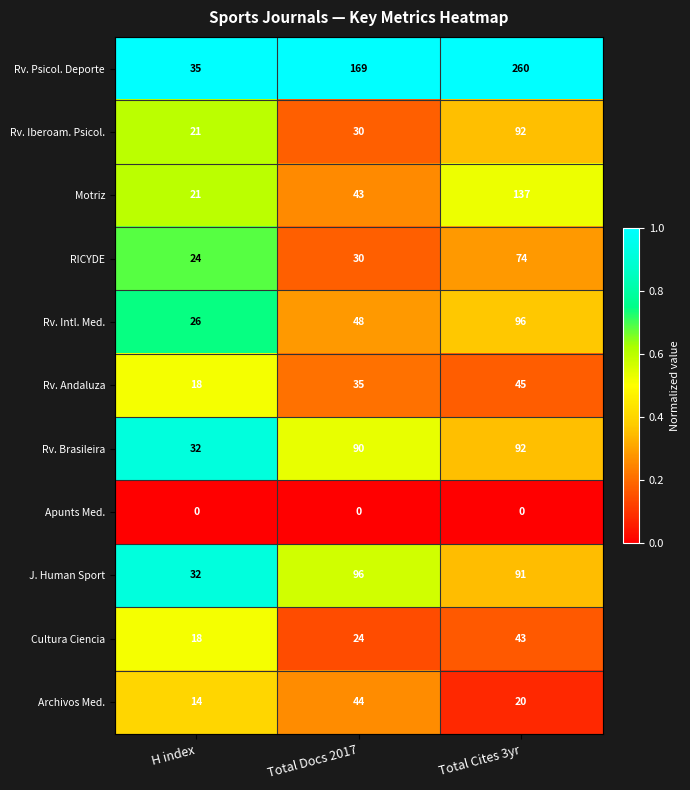

What is the highest value of the Cultura Ciencia series?

43